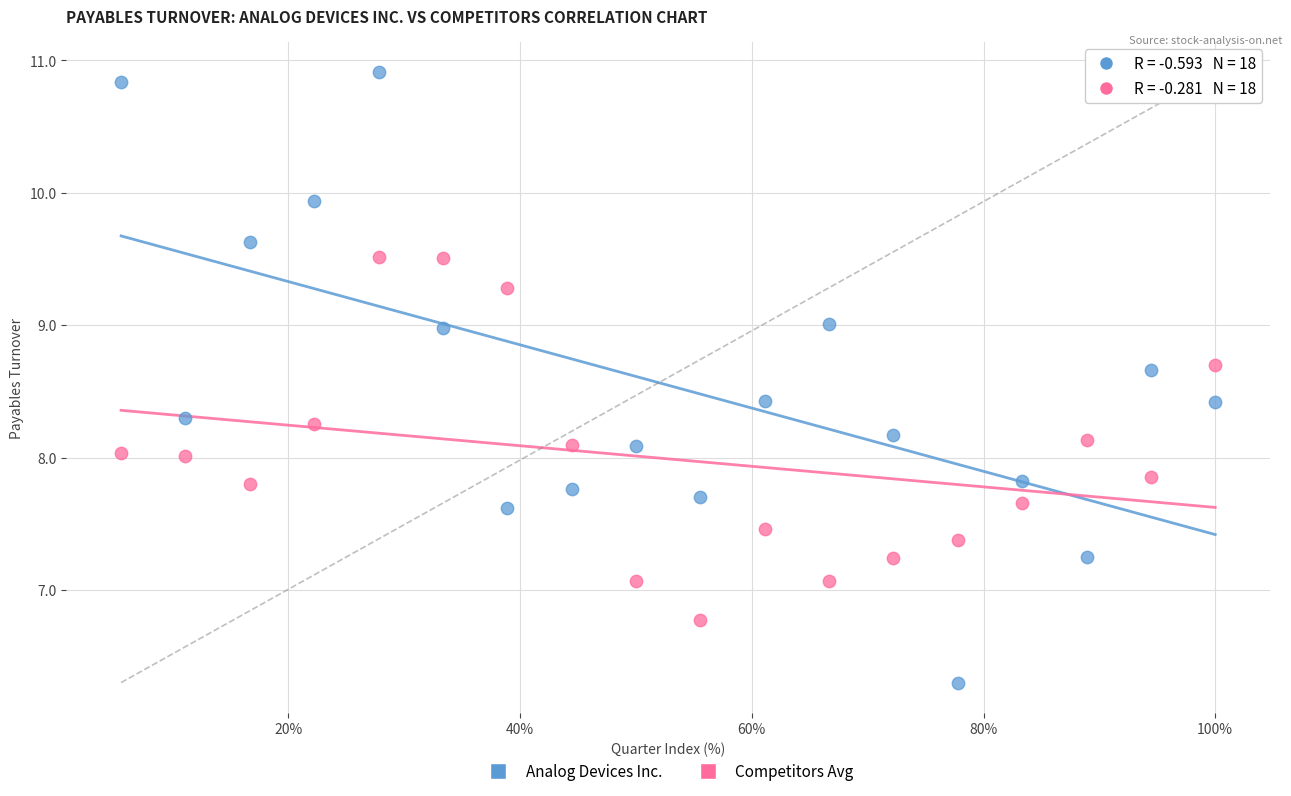

Which series contains the highest Y value?

Analog Devices Inc.